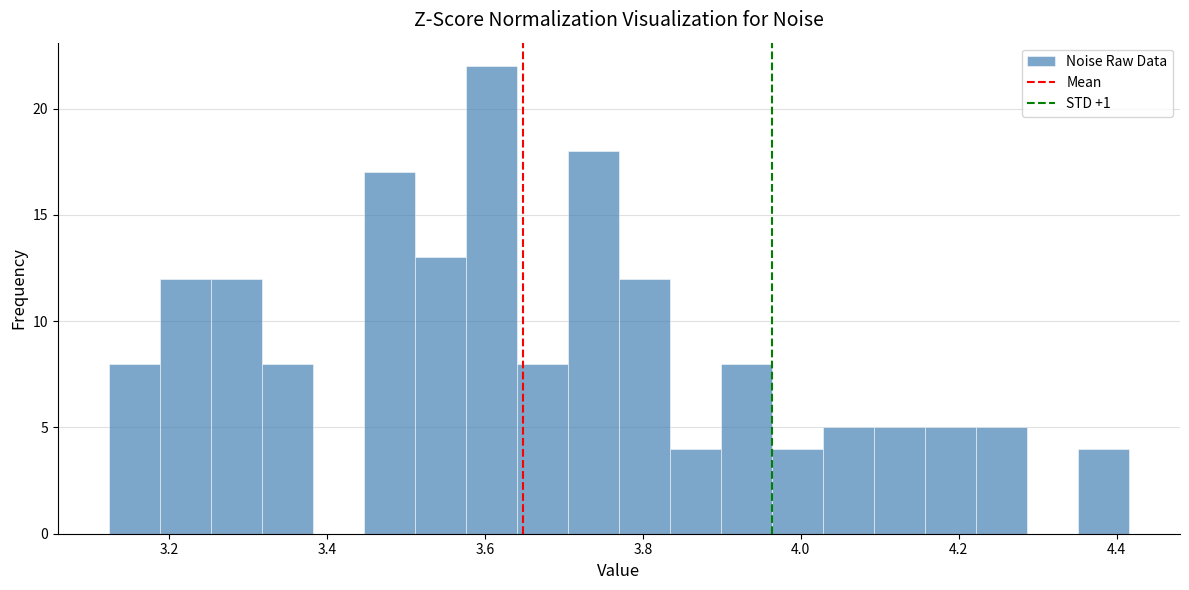

Read against the x-axis, roughly where is the centre of the tallest bar?

3.60